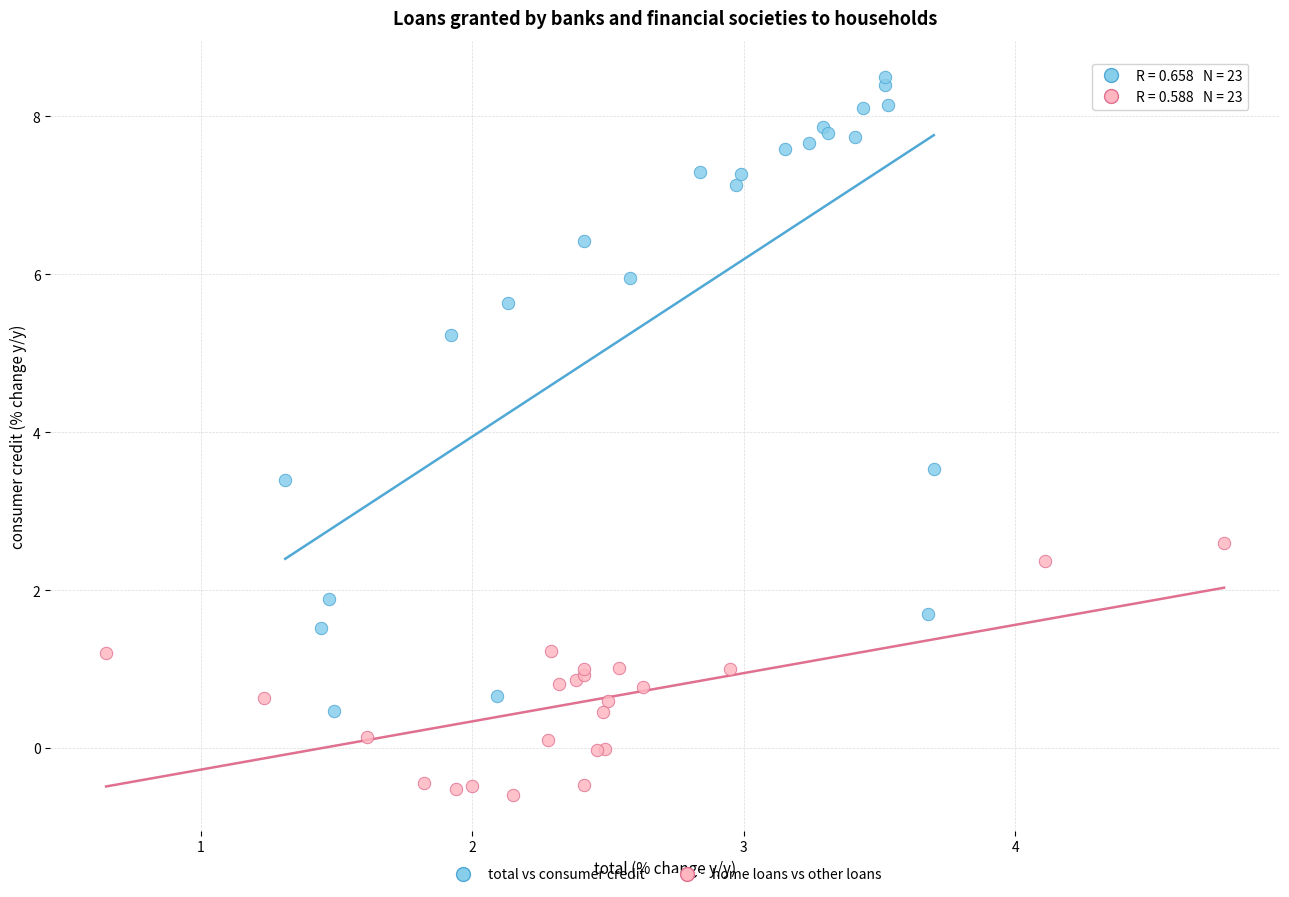

Which series has the widest spread of Y values?

total vs consumer credit